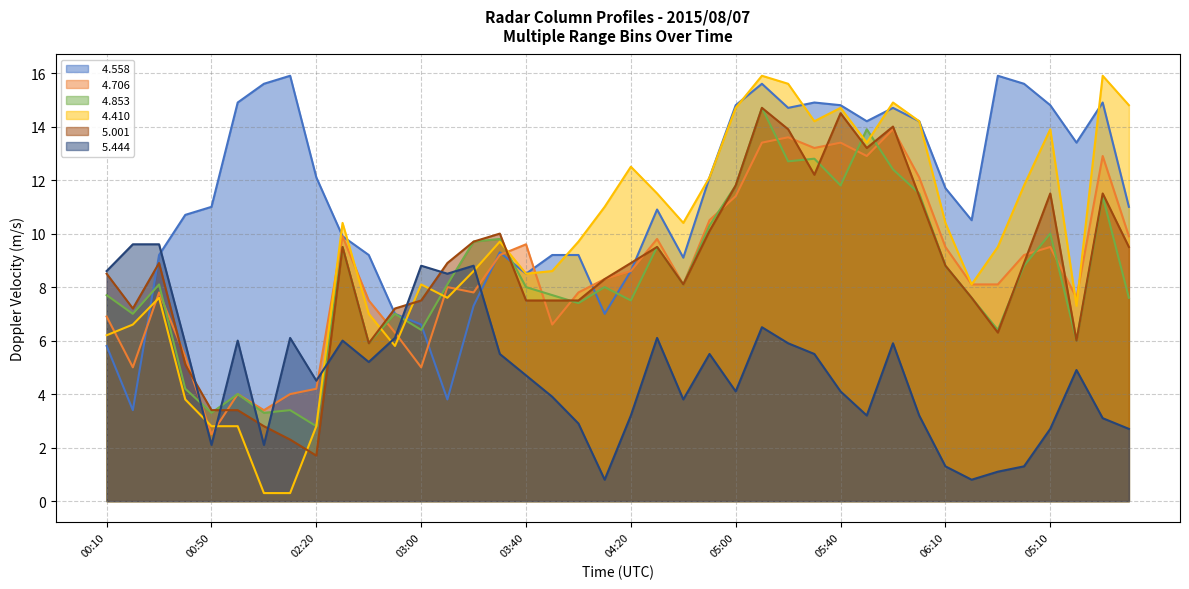

What is the sum of all   5.001 values?

345.2